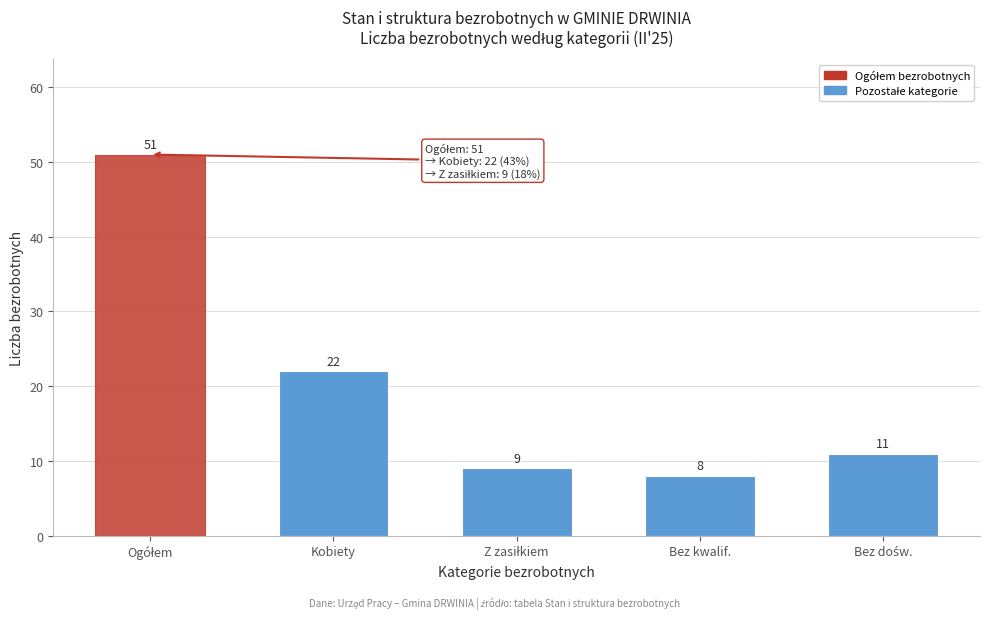

Reading left to right, list all the values displayed in this chart.

51	22	9	8	11